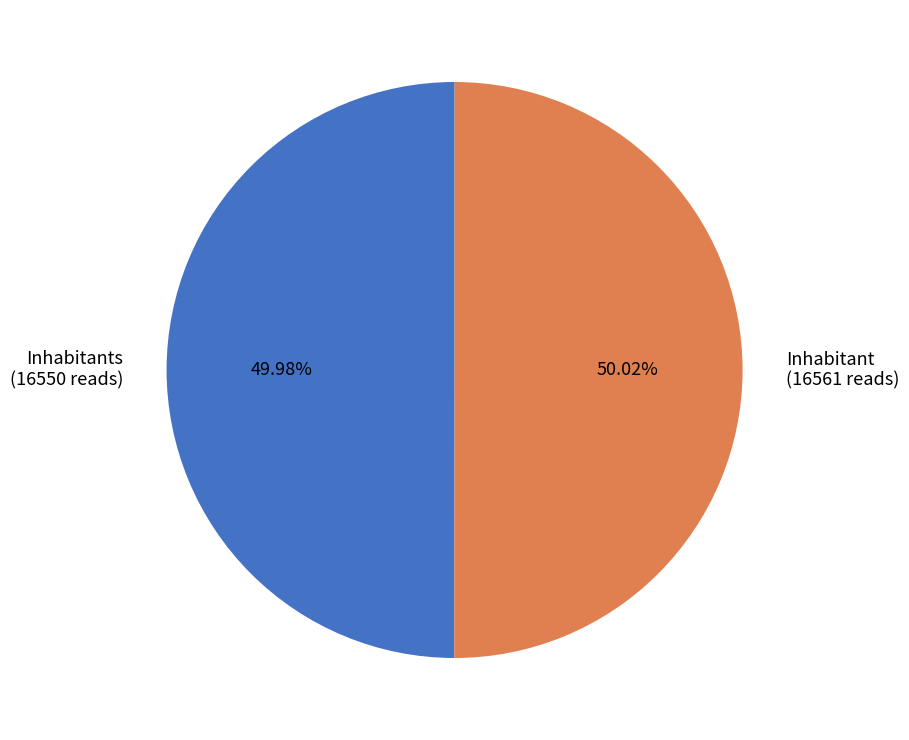

Does any single category account for the majority?

Yes